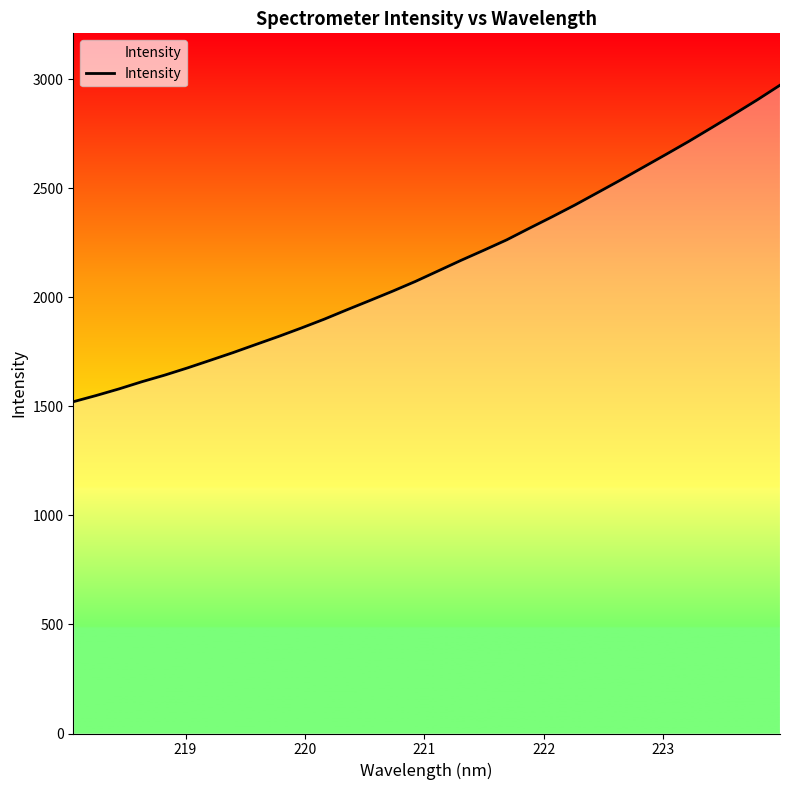

What is the minimum value shown in the chart?

1521.0